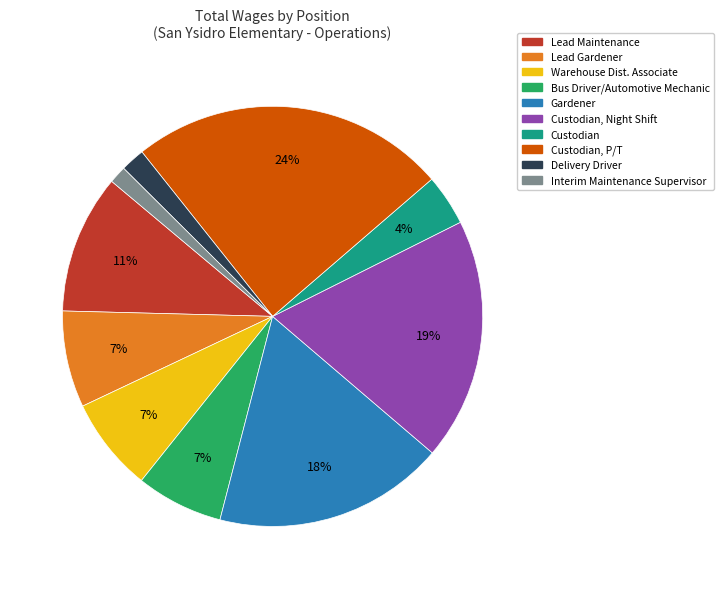

Between Bus Driver/Automotive Mechanic and Lead Maintenance, which is larger?

Lead Maintenance